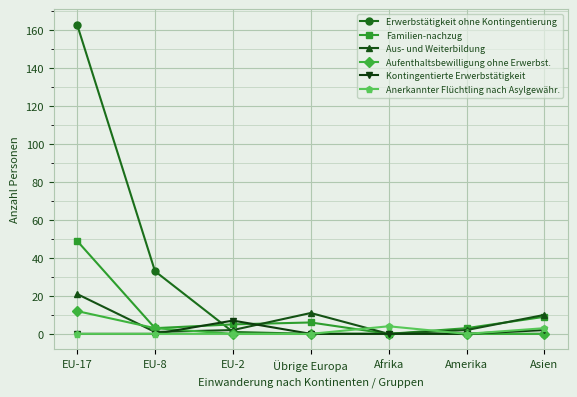

What are all the series names shown in the legend?

Erwerbstätigkeit ohne Kontingentierung, Familien-nachzug, Aus- und Weiterbildung, Aufenthaltsbewilligung ohne Erwerbst., Kontingentierte Erwerbstätigkeit, Anerkannter Flüchtling nach Asylgewähr.